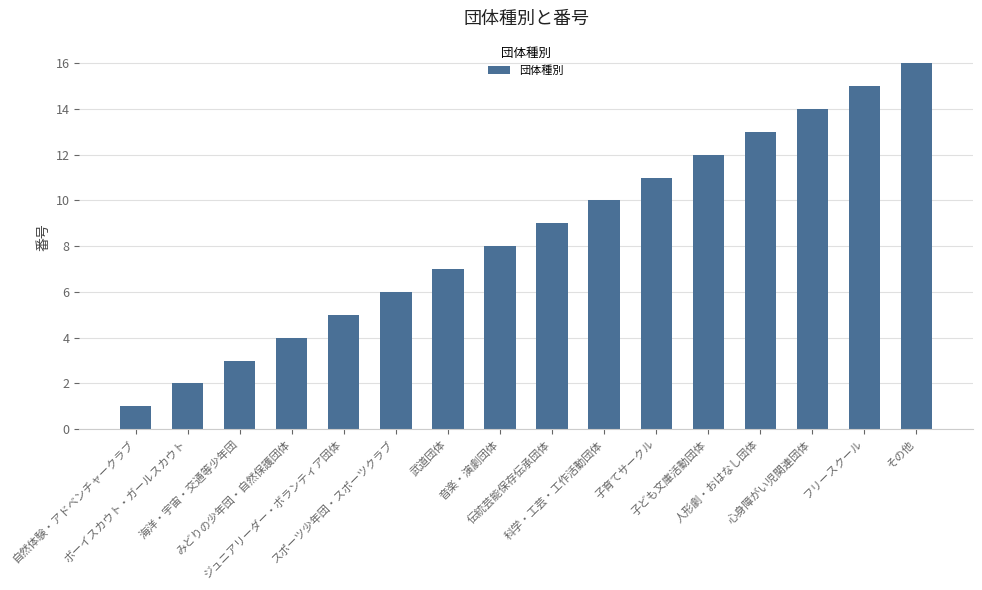

Reading right to left, transcribe all the data shown in this chart.

16	15	14	13	12	11	10	9	8	7	6	5	4	3	2	1